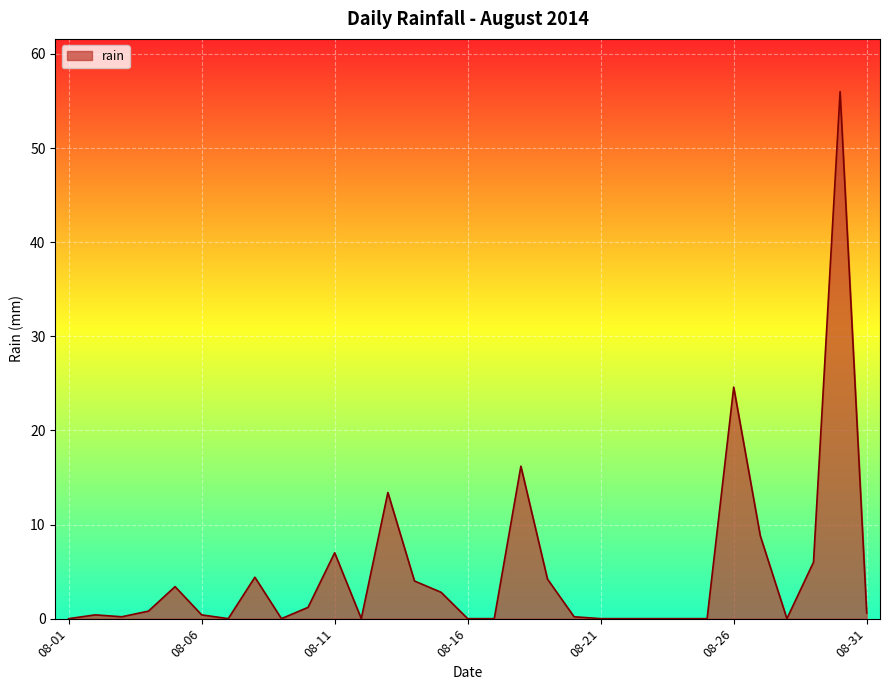

What is the difference between the maximum and minimum values?

56.0